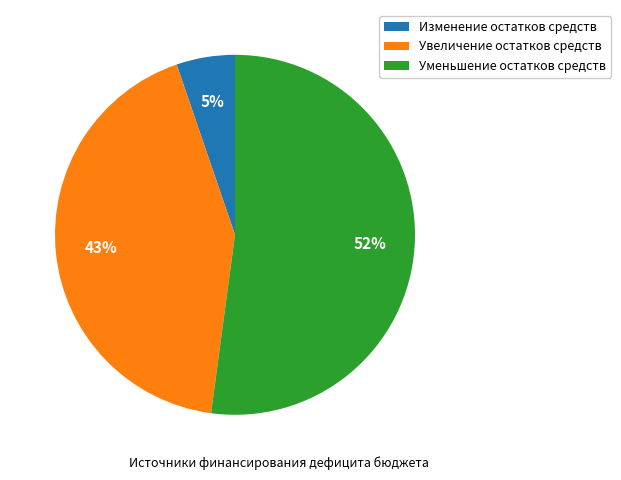

To the nearest percent, what is the difference between the Уменьшение остатков средств and Изменение остатков средств slice percentages?

47%